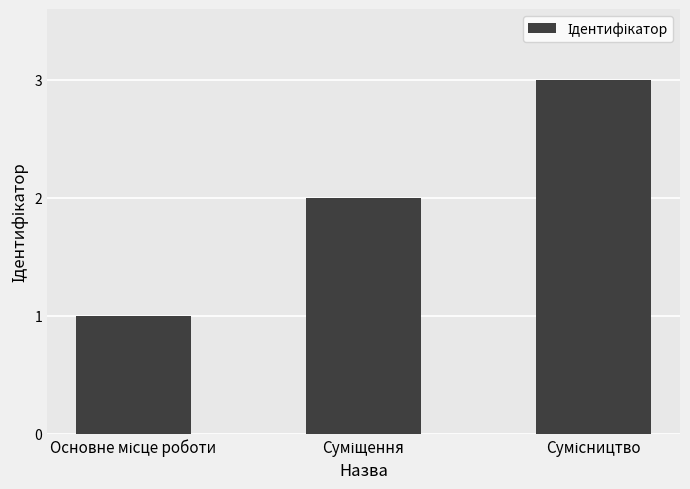

Are the bars horizontal?

No